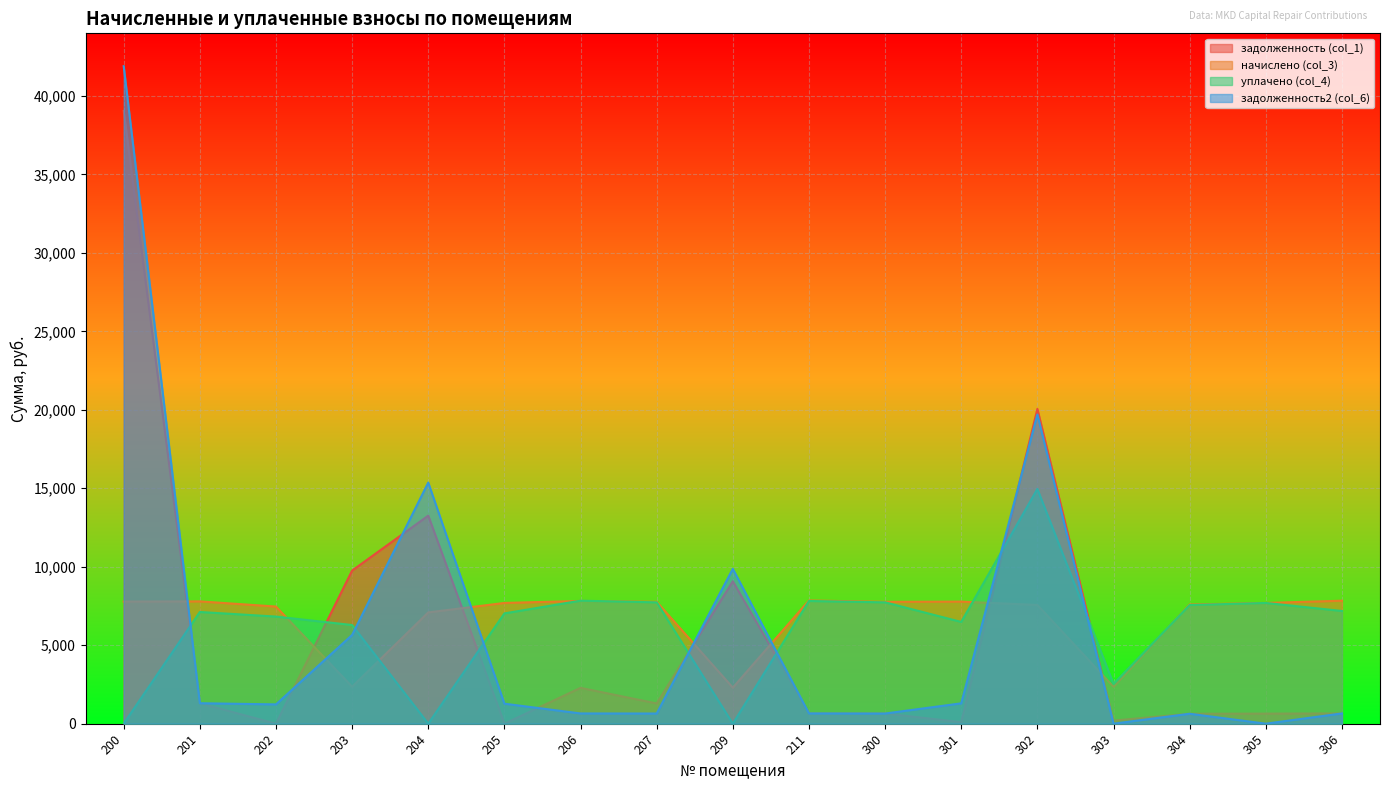

What is the highest value of the уплачено (col_4) series?

14957.3